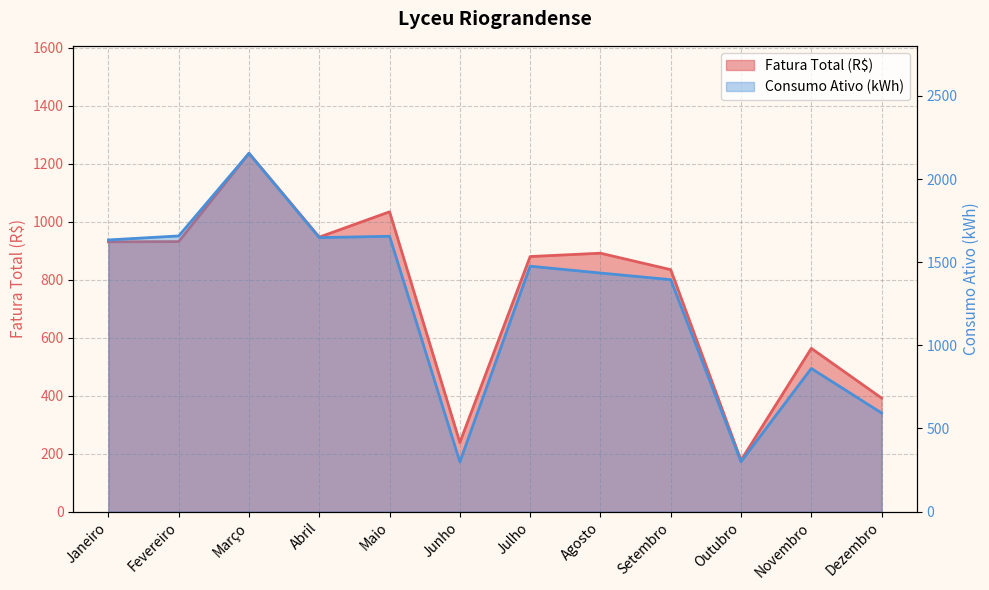

At which label is Fatura Total (R$) closest to 706?

Setembro